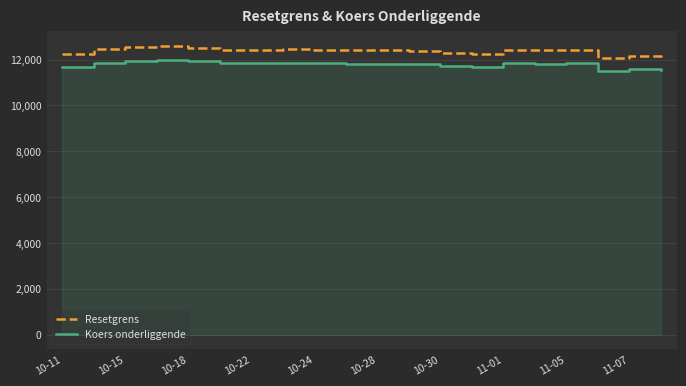

What is the lowest value of the Resetgrens series?

12070.1